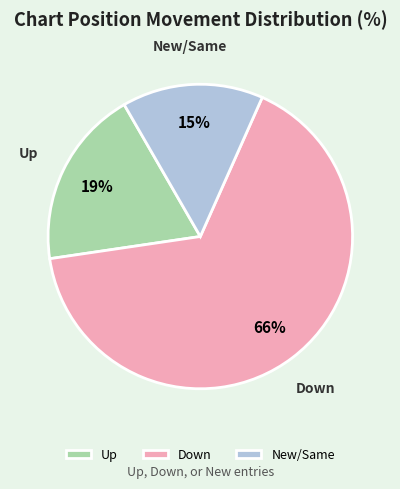

To the nearest percent, what is the difference between the Up and Down slice percentages?

47%